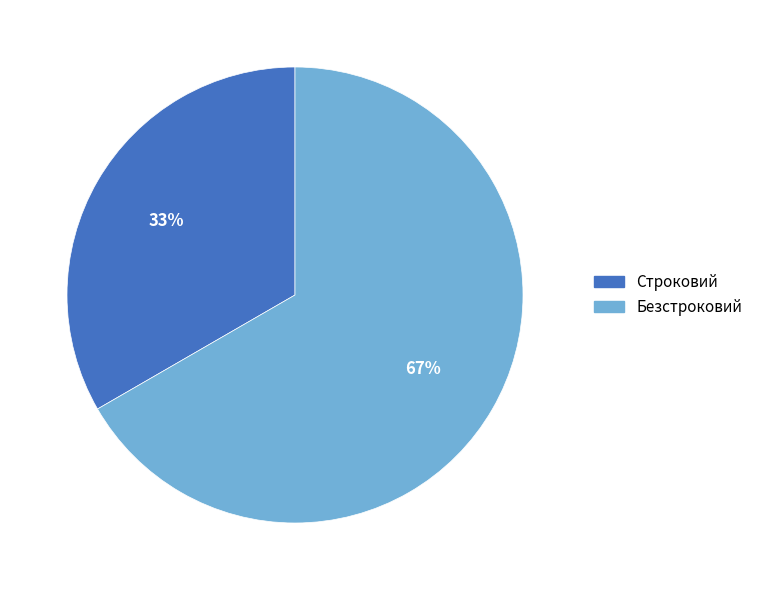

How many segments does this pie chart have?

2